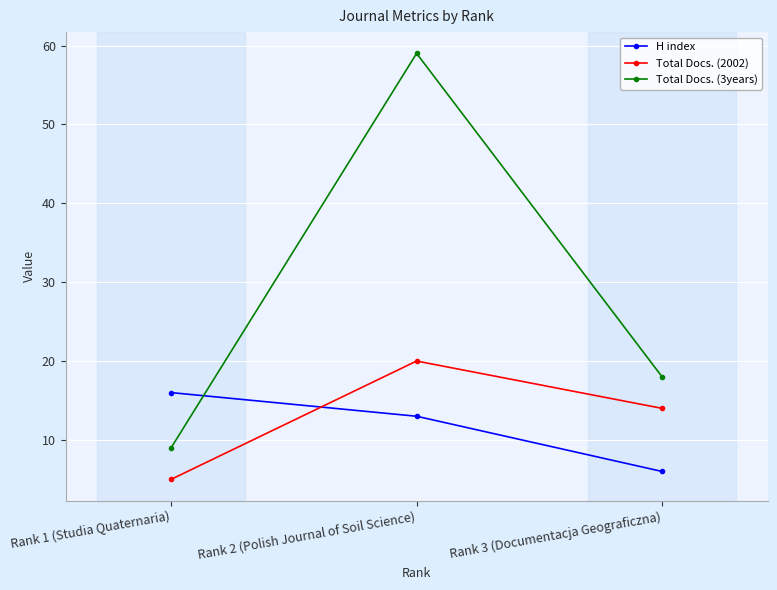

The value of Total Docs. (2002) at Rank 1 (Studia Quaternaria) is 5. True or false?

True